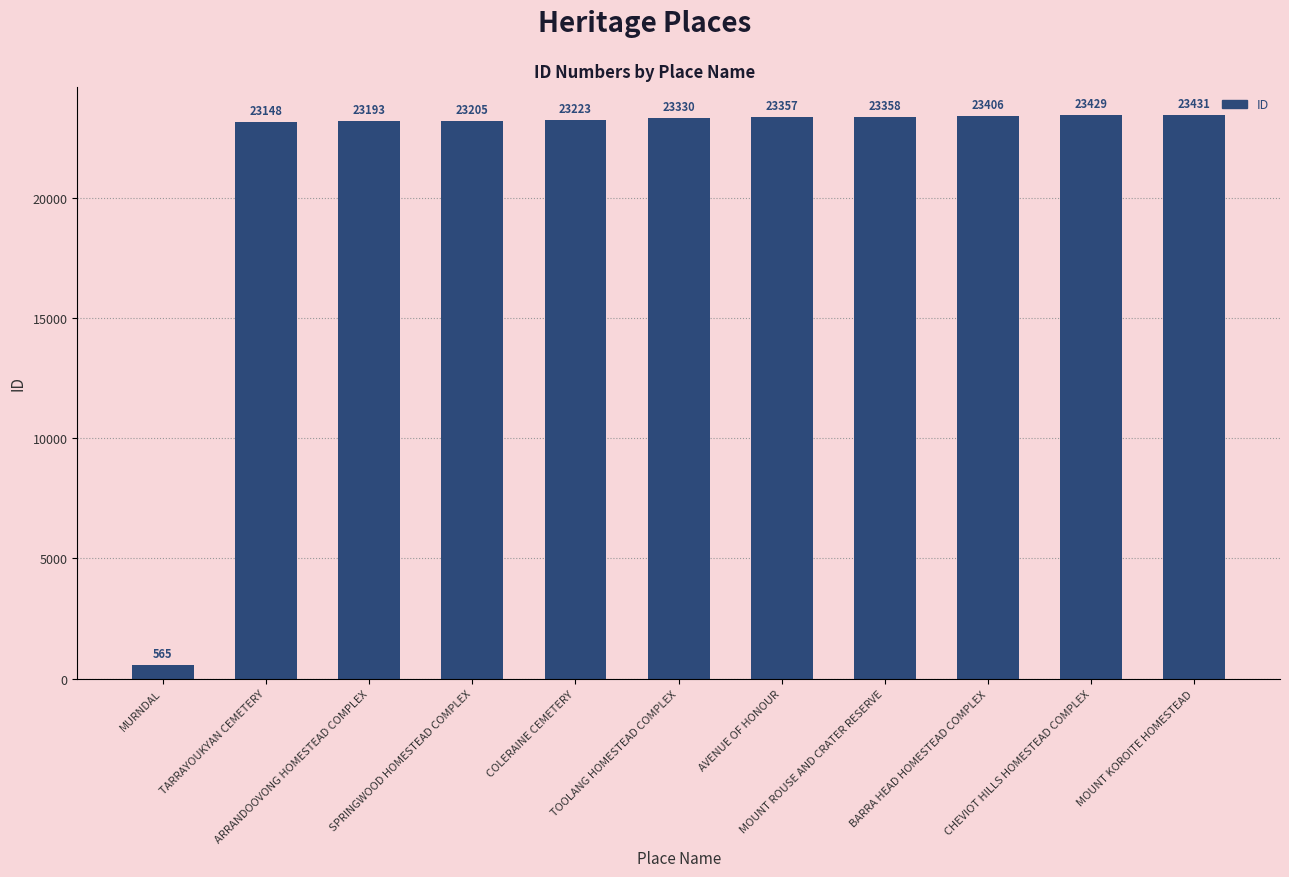

What is the difference between the maximum and minimum values?

22866